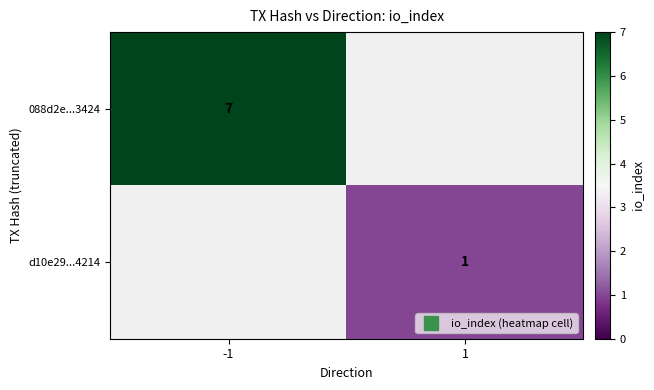

Rank the series by their average value, from highest to lowest.

088d2e...3424, d10e29...4214